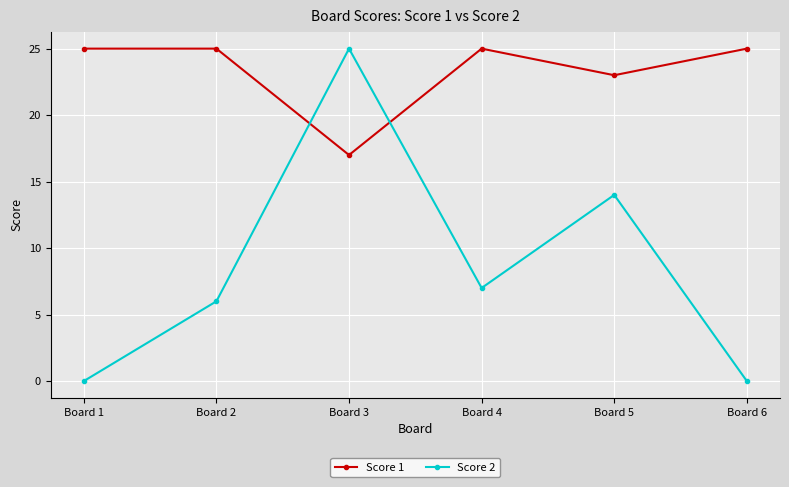

At Board 1, list the series in order from largest to smallest.

Score 1, Score 2